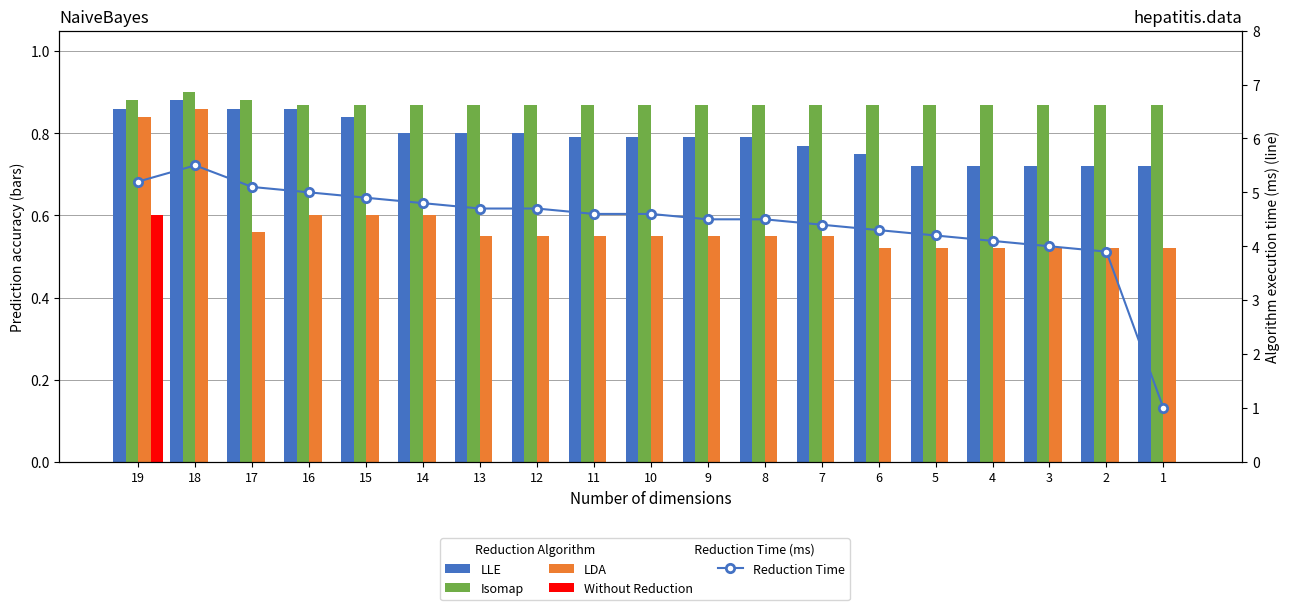

What are all the series names shown in the legend?

LLE, Isomap, LDA, Without Reduction, Reduction Time